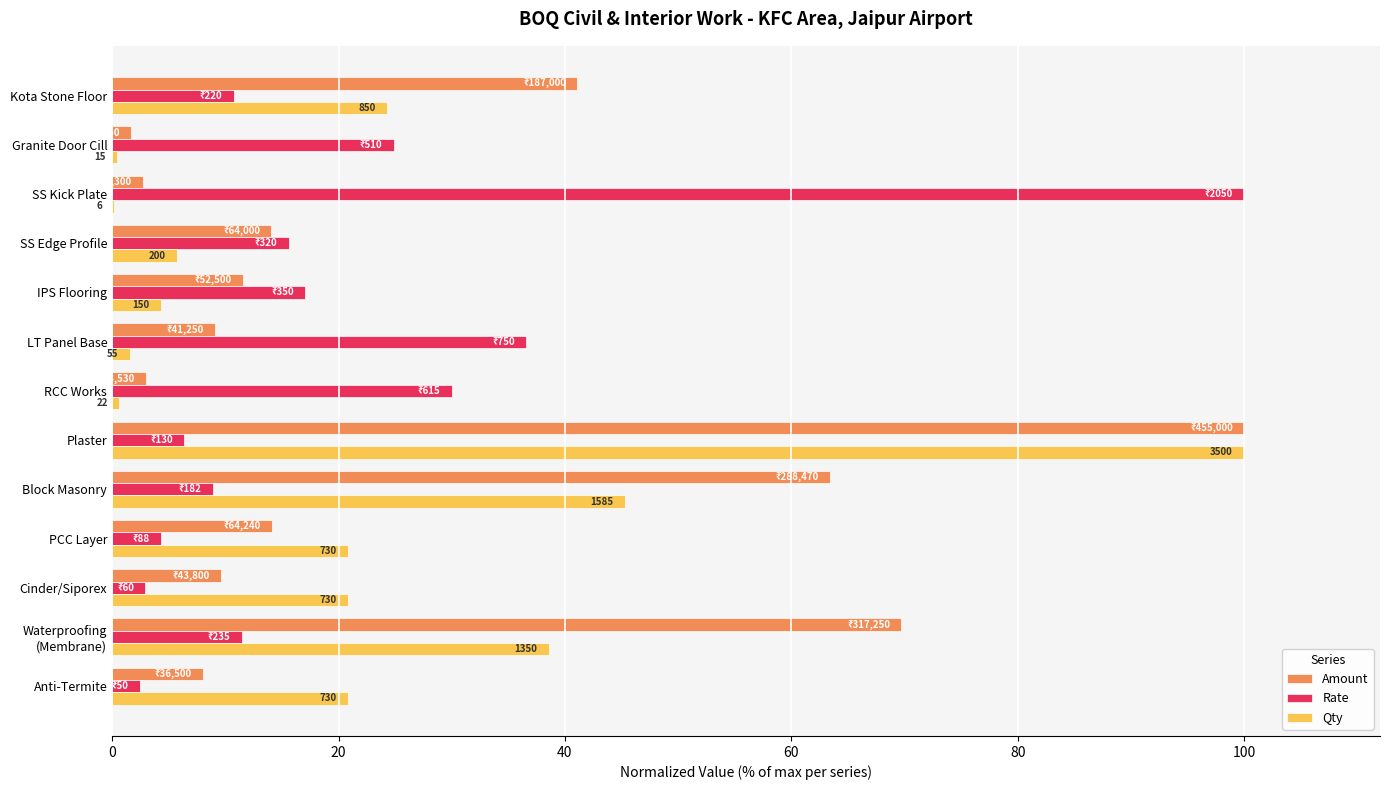

What is the average value of the Rate series?

20.9